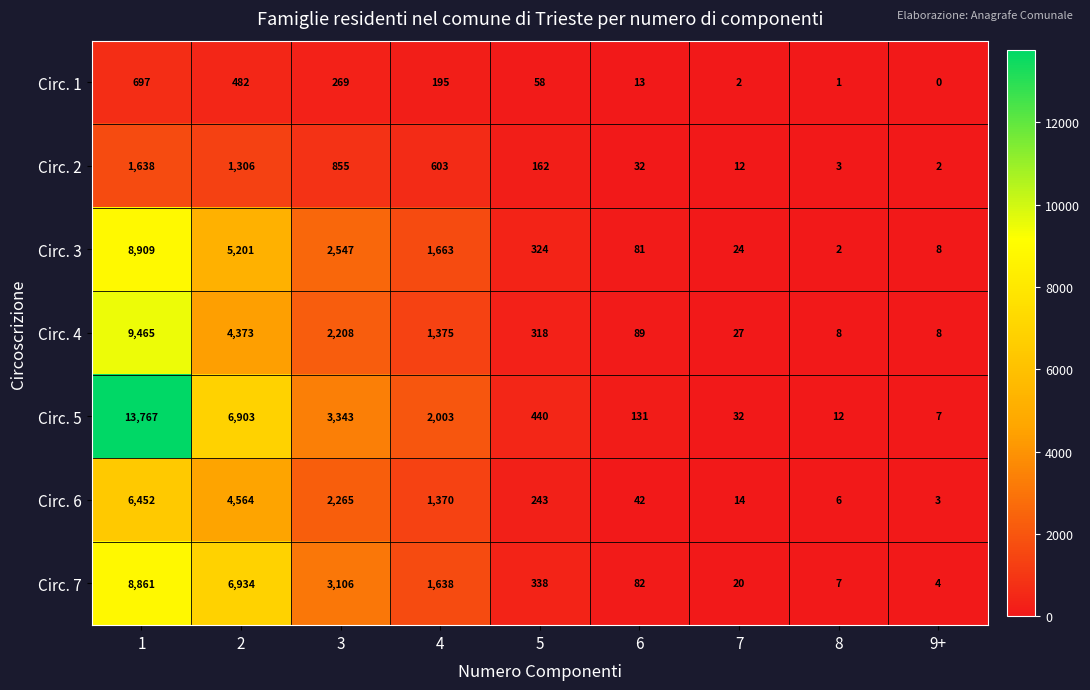

Rank the series at 3 from lowest to highest value.

Circ. 1, Circ. 2, Circ. 4, Circ. 6, Circ. 3, Circ. 7, Circ. 5